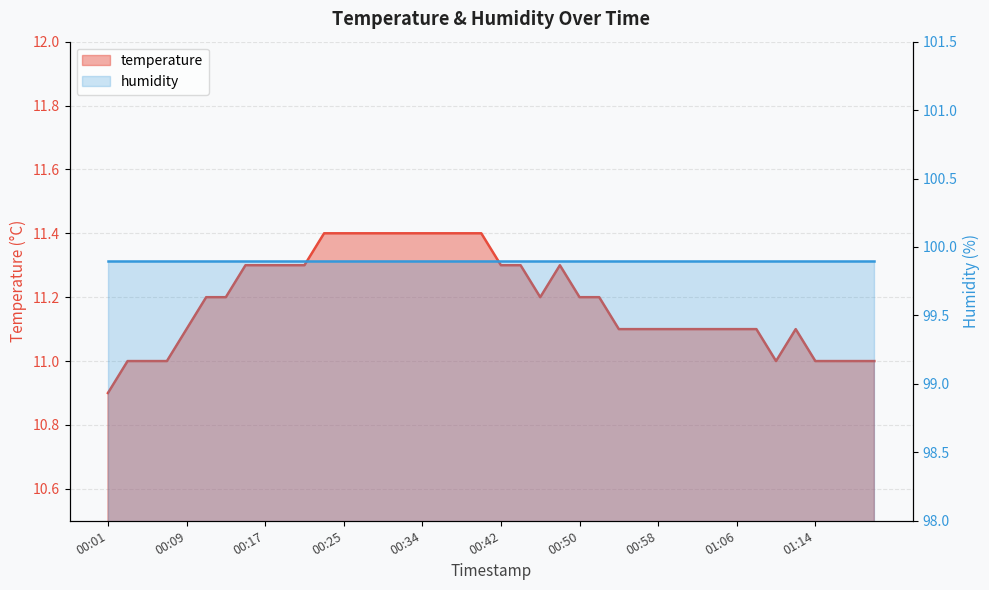

What is the sum of all values?

447.6